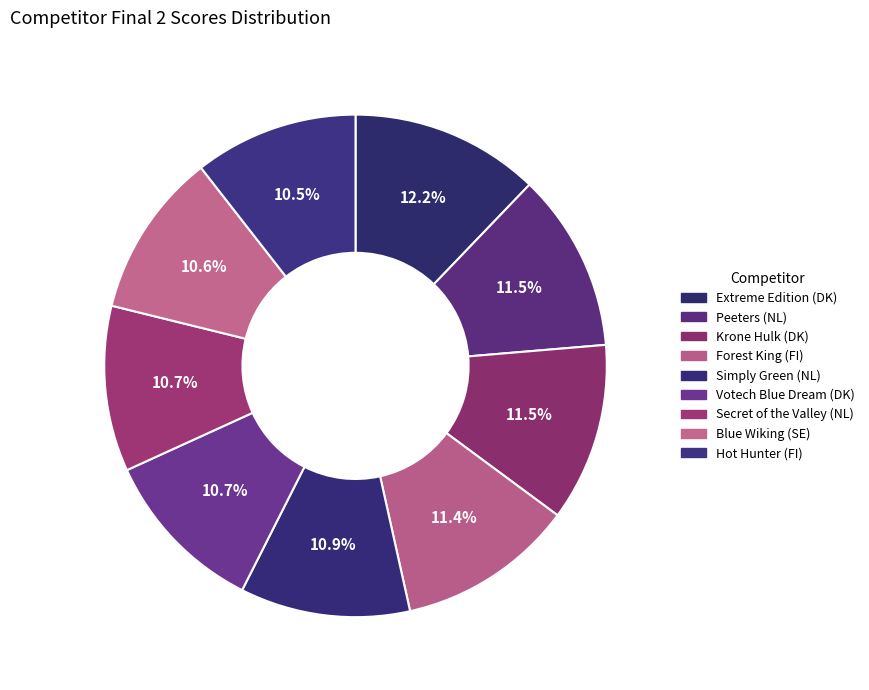

What percentage do Forest King (FI) and Blue Wiking (SE) together represent?

22.0%